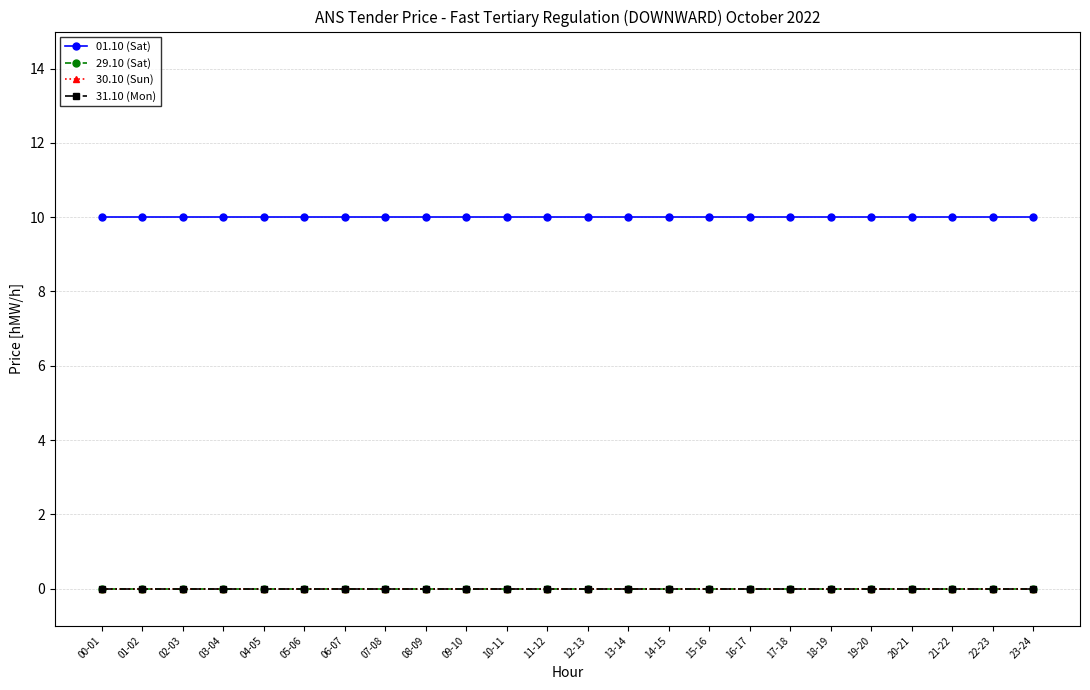

Which series has the largest total across all categories?

01.10 (Sat)